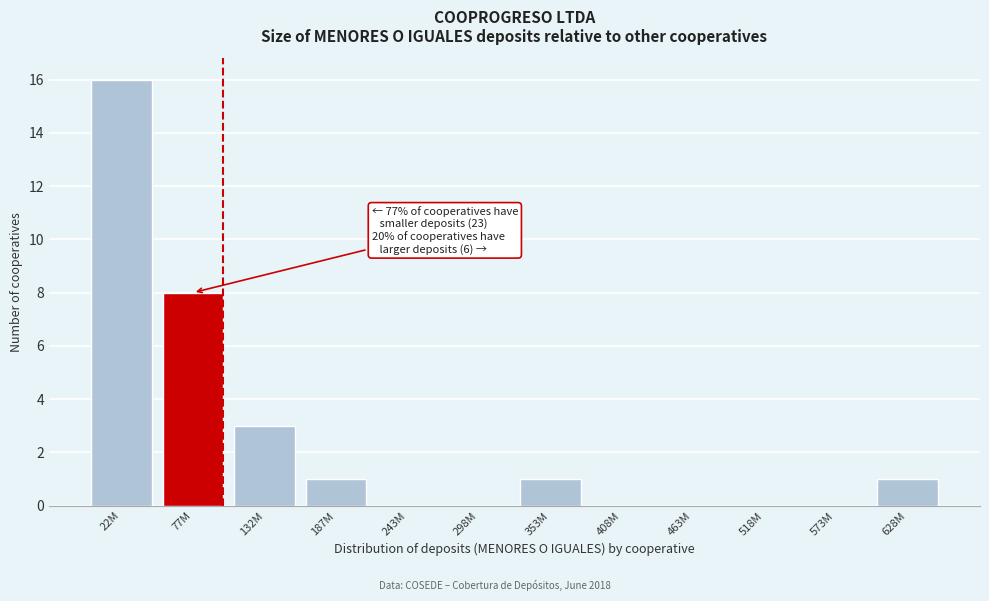

Reading left to right, transcribe all the data shown in this chart.

22M=16	77M=8	132M=3	187M=1	243M=0	298M=0	353M=1	408M=0	463M=0	518M=0	573M=0	628M=1